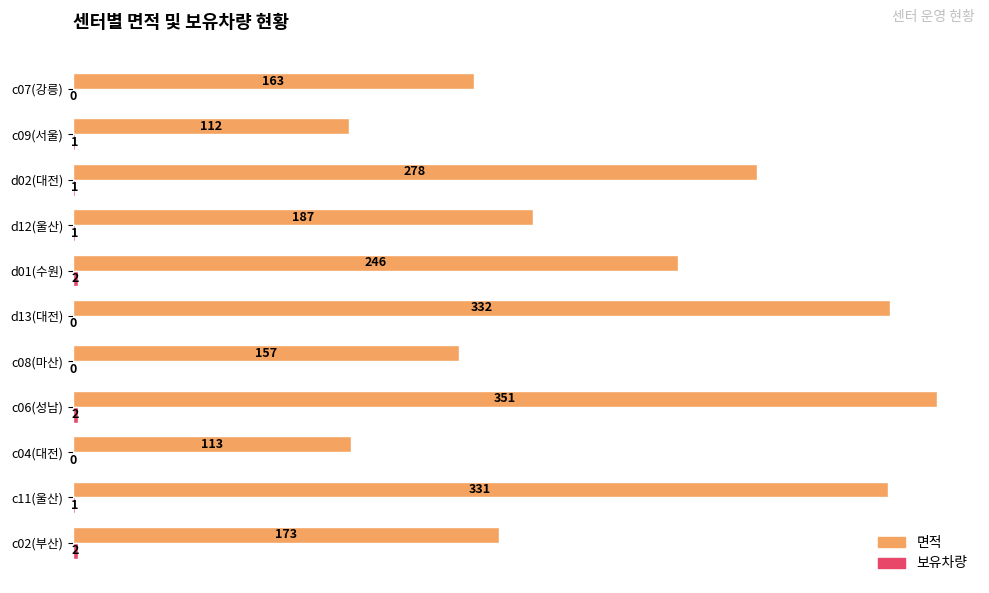

Where is 면적 nearest to the value 231?

d01(수원)